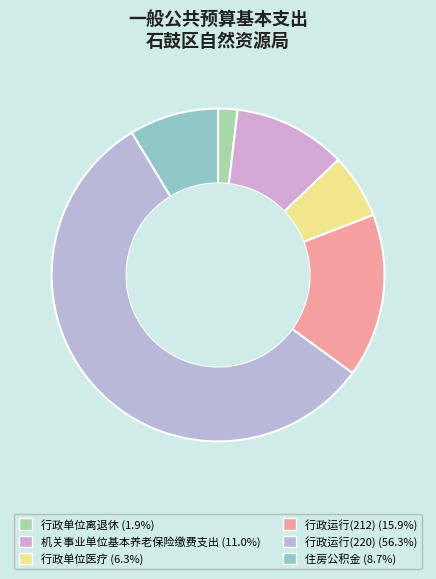

Count the number of slices in the pie.

6